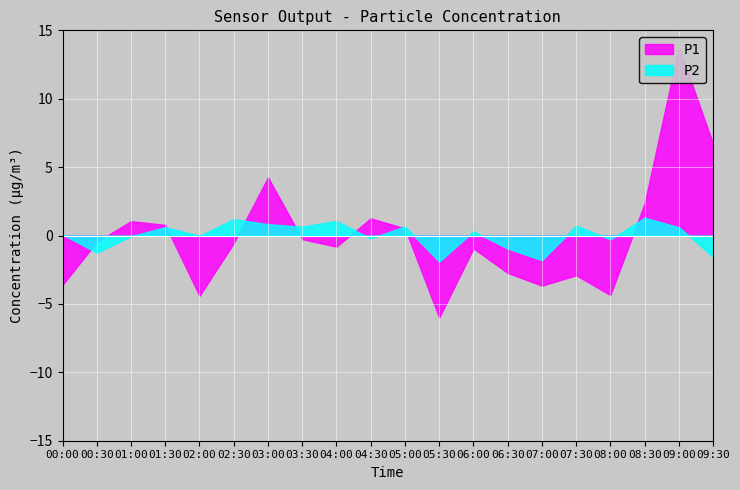

List the series in order of their overall mean, highest first.

P1, P2